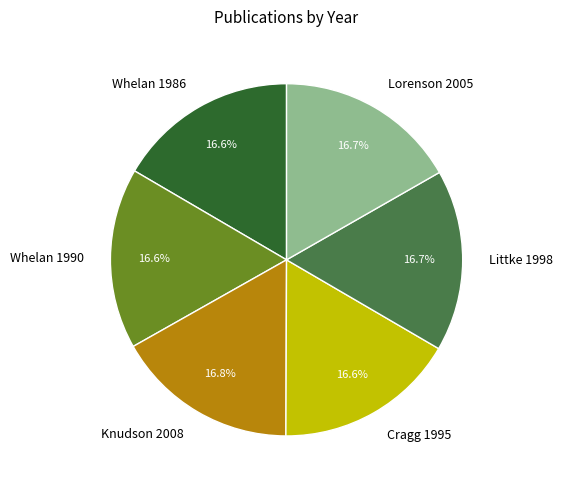

Approximately how many times larger is the value at Littke 1998 compared to Lorenson 2005?

1.0